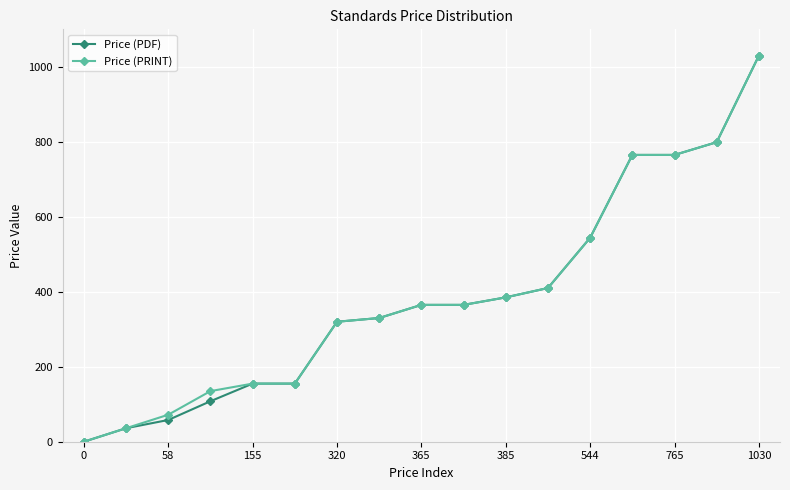

At how many categories does at least one series exceed 360?

9